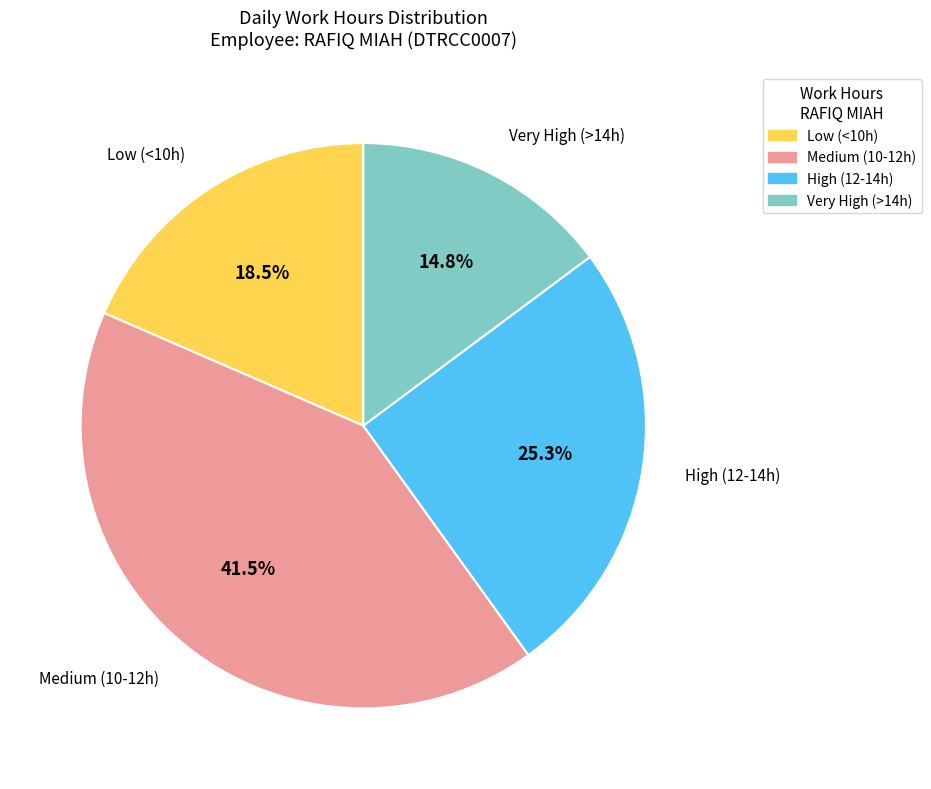

Does any single category account for the majority?

No